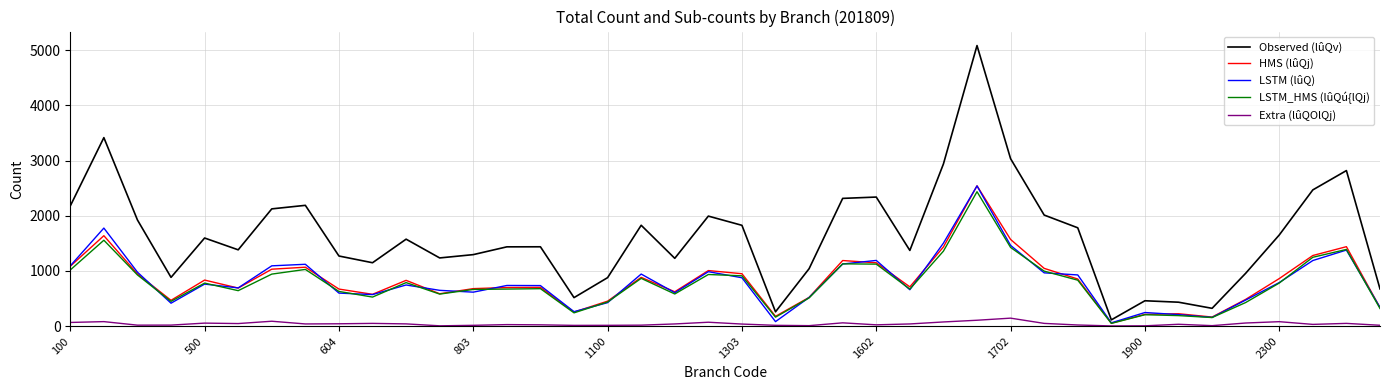

What is the minimum value for LSTM (lûQ)?

60